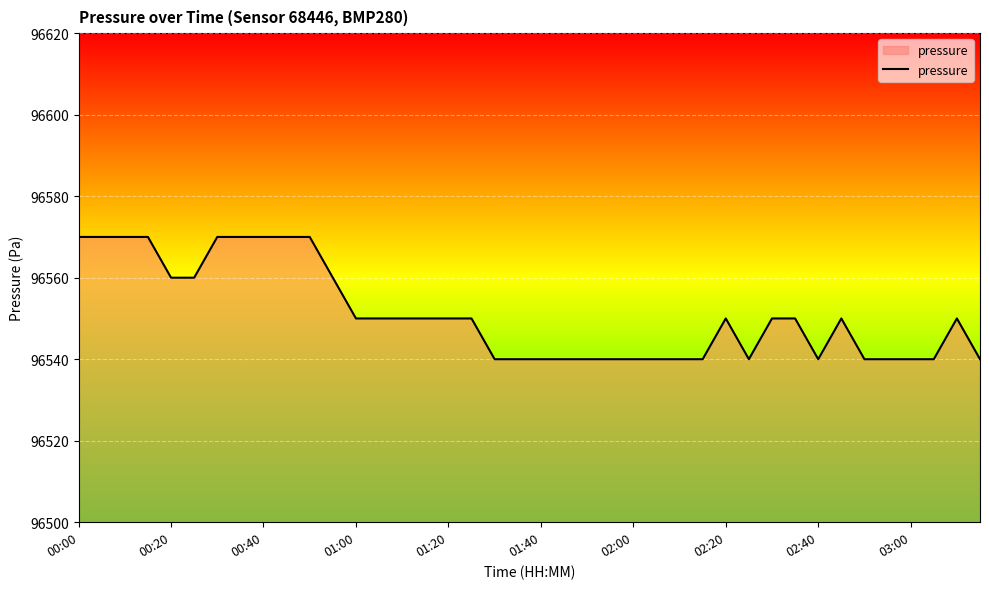

What is the difference between the maximum and minimum values?

30